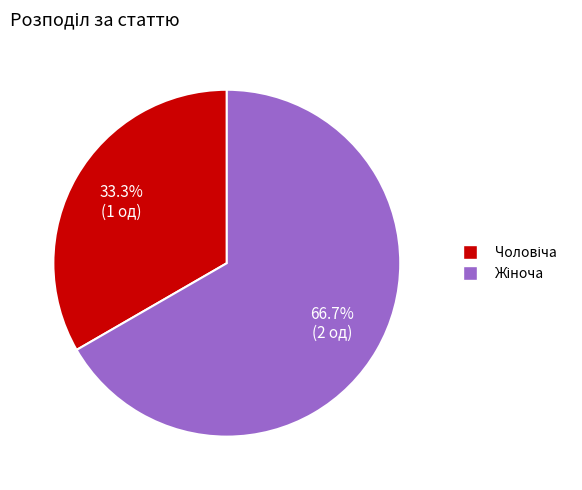

Is there any slice that represents more than half of the pie?

Yes